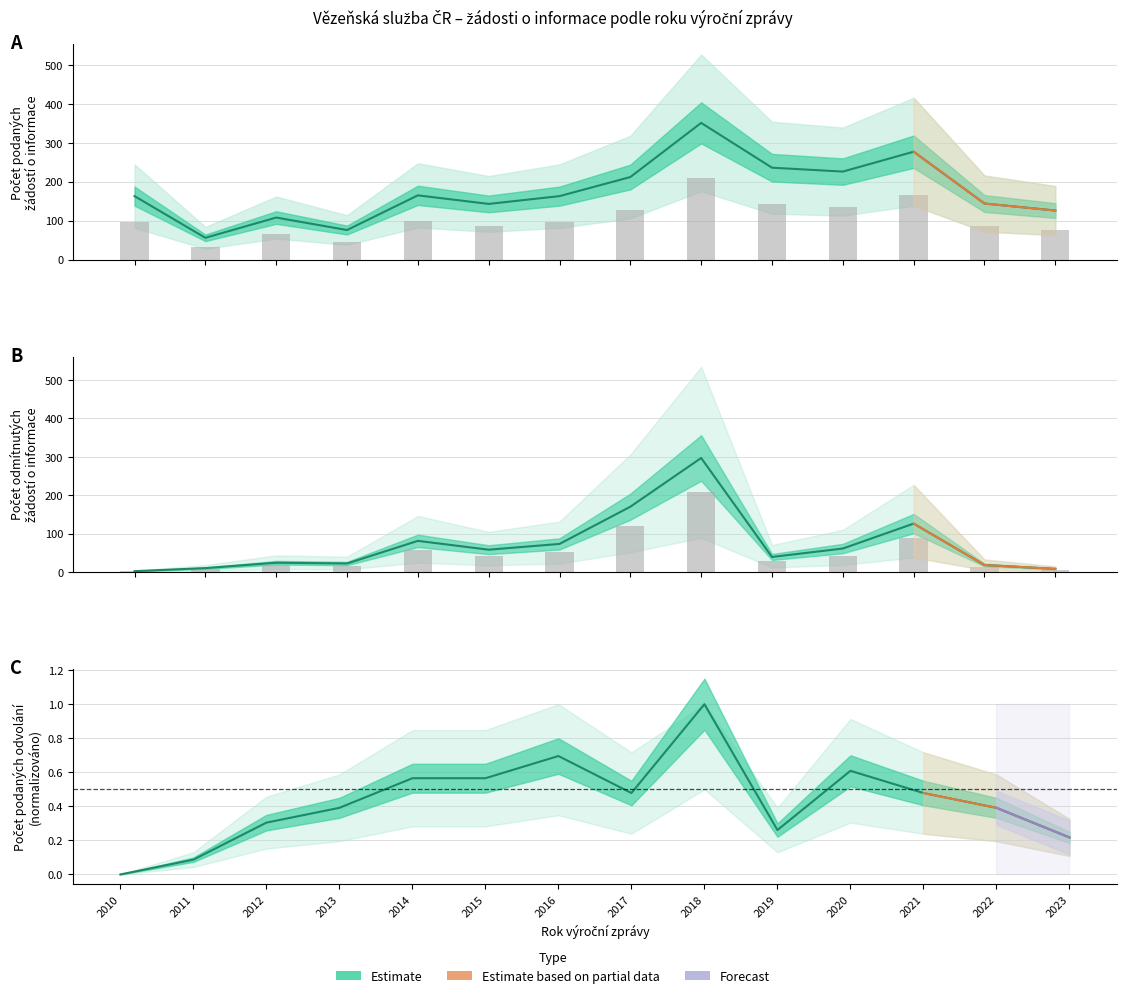

What is the maximum value for Počet podaných žádostí o informace?

210.6